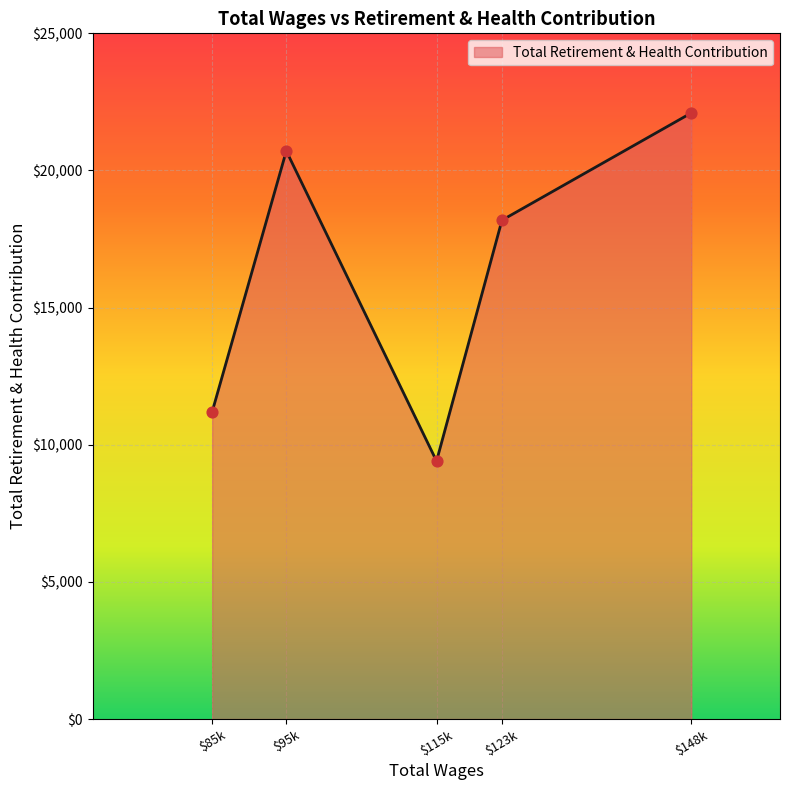

At which category does the chart reach its peak across all series?

$148k